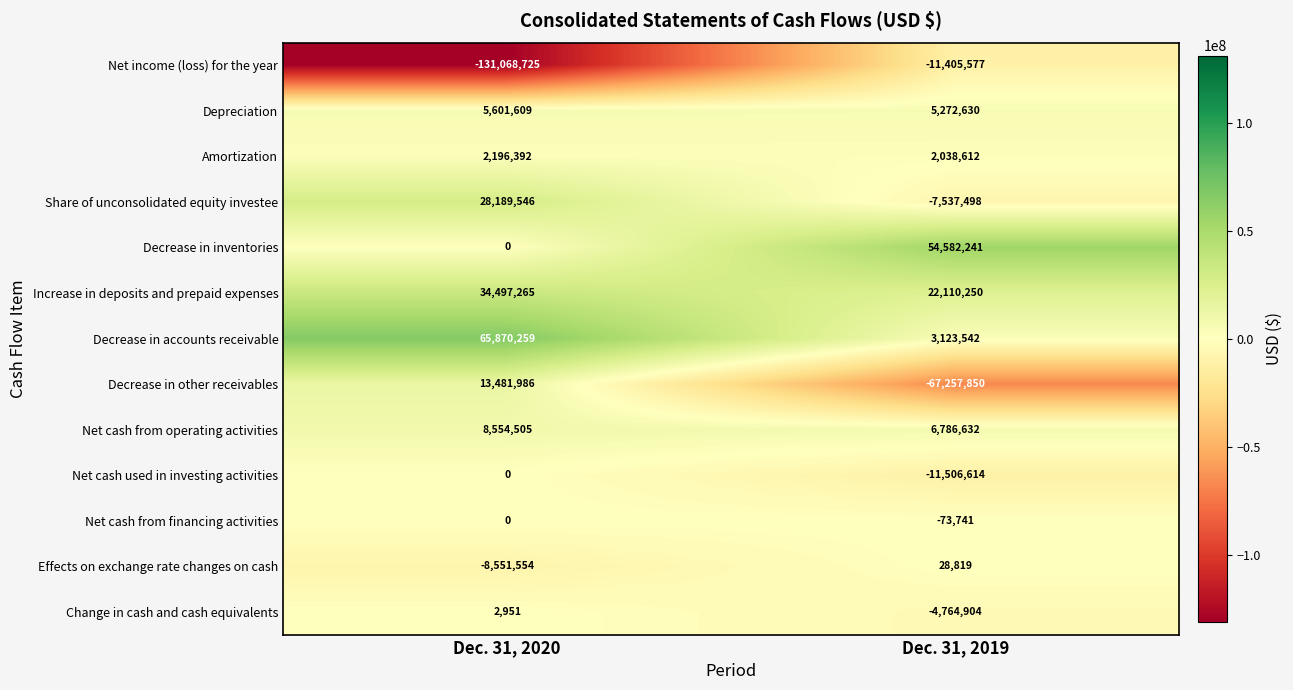

What is the difference between the maximum and minimum values in the Net cash from operating activities series?

1767873